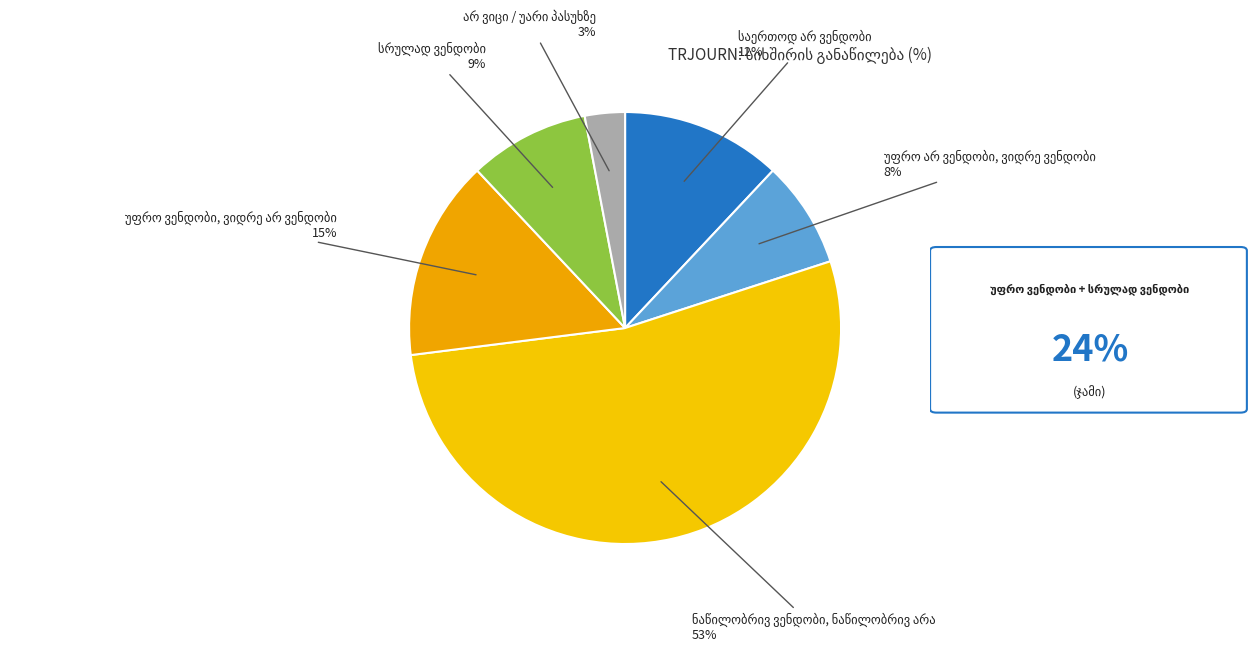

How many slices are in this pie chart?

6